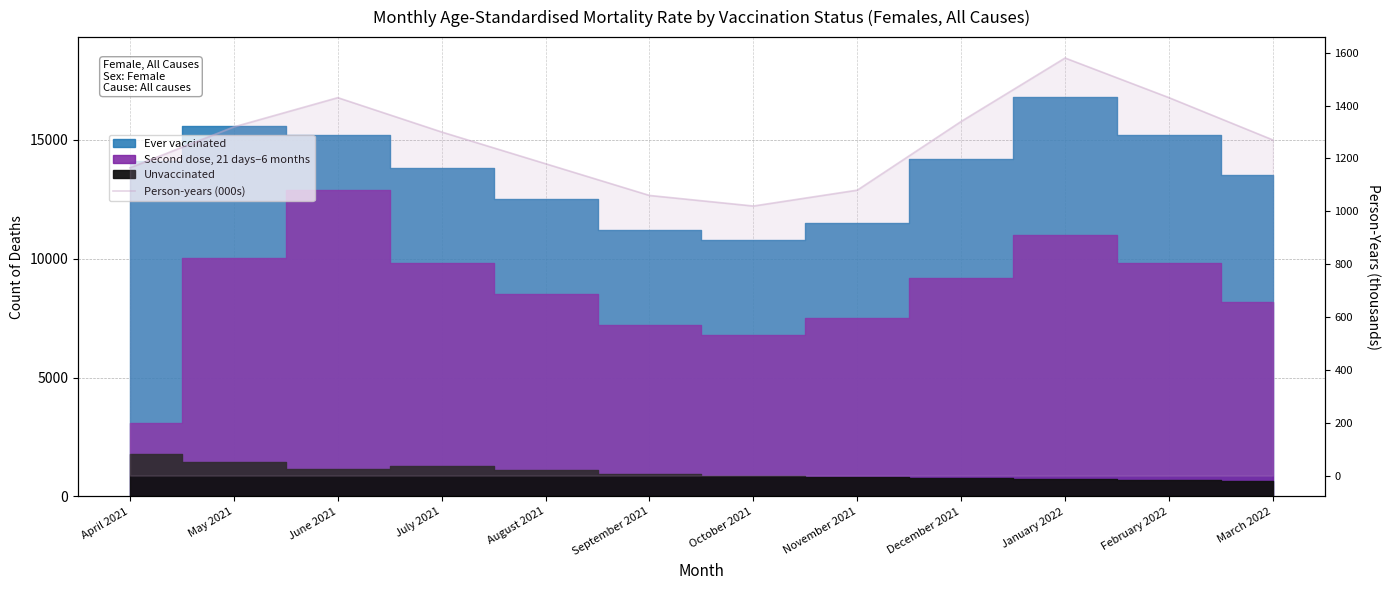

Is it true that the value at June 2021 is 1430.0?

True